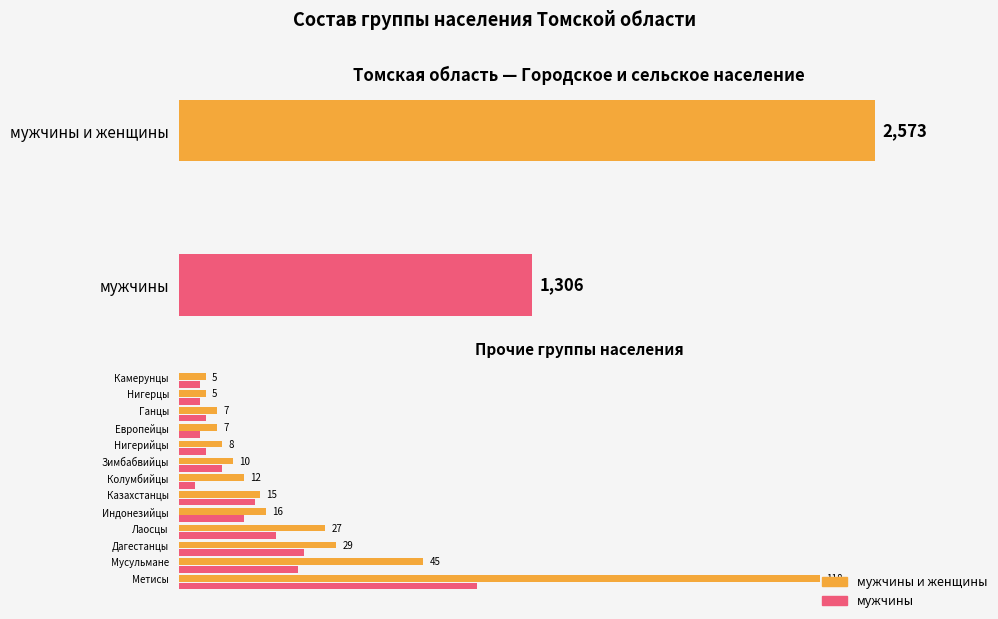

The мужчины и женщины series shows 10 at Европейцы. True or false?

False